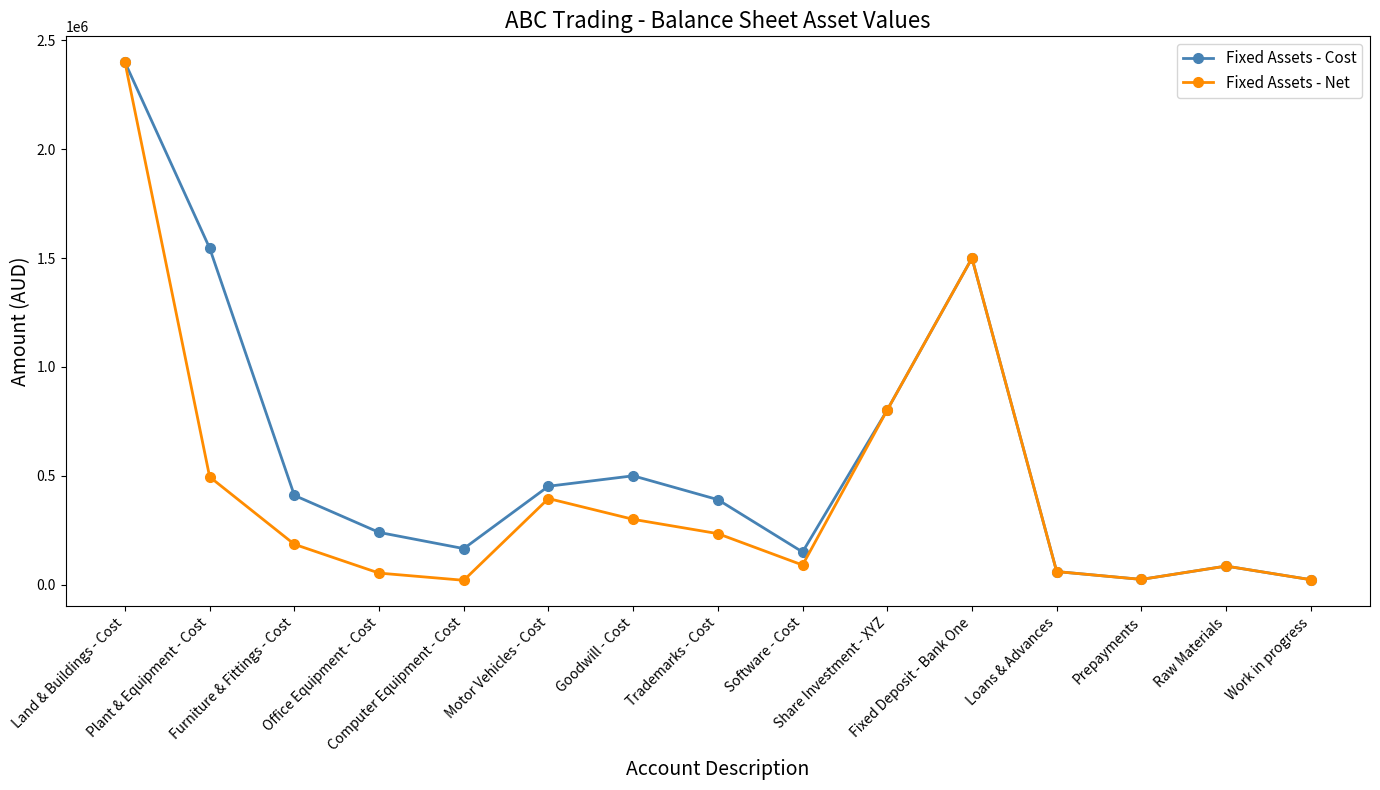

List the series in order of their overall mean, lowest first.

Fixed Assets - Net, Fixed Assets - Cost